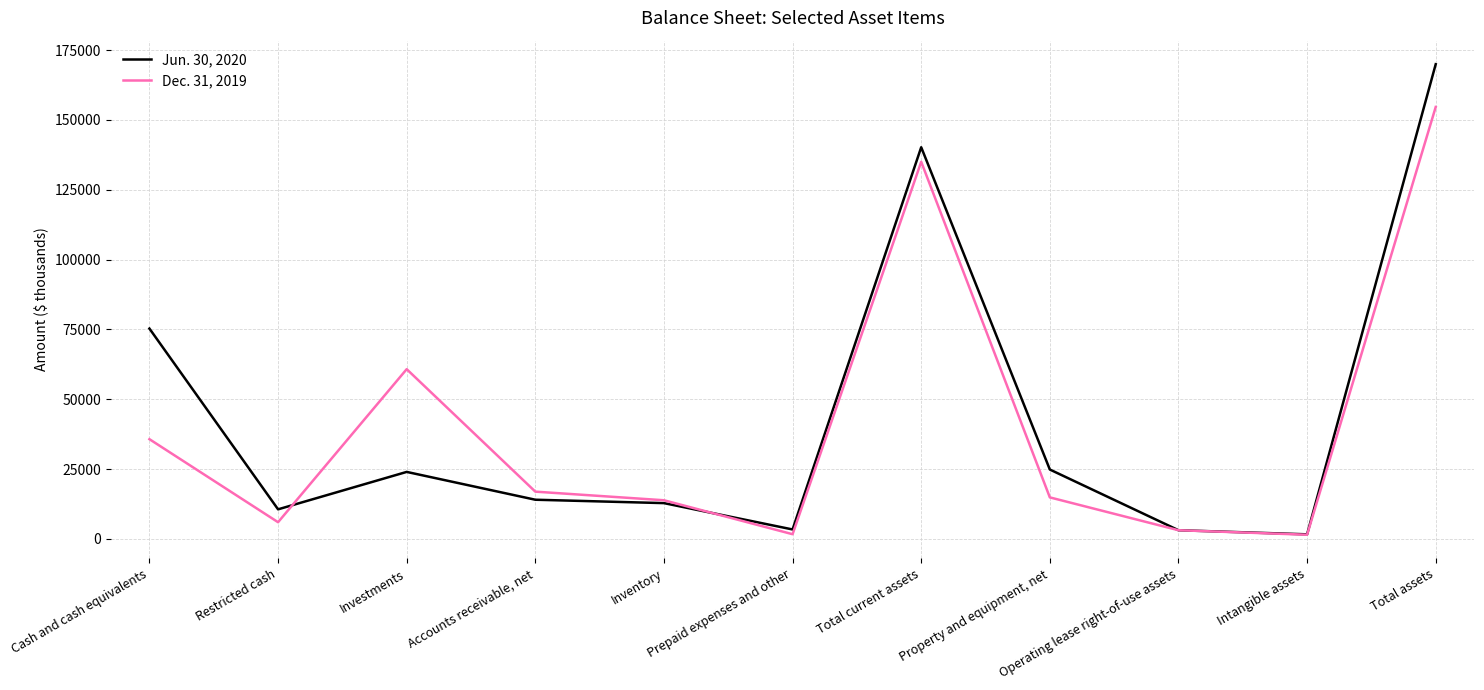

What are all the series names shown in the legend?

Jun. 30, 2020, Dec. 31, 2019